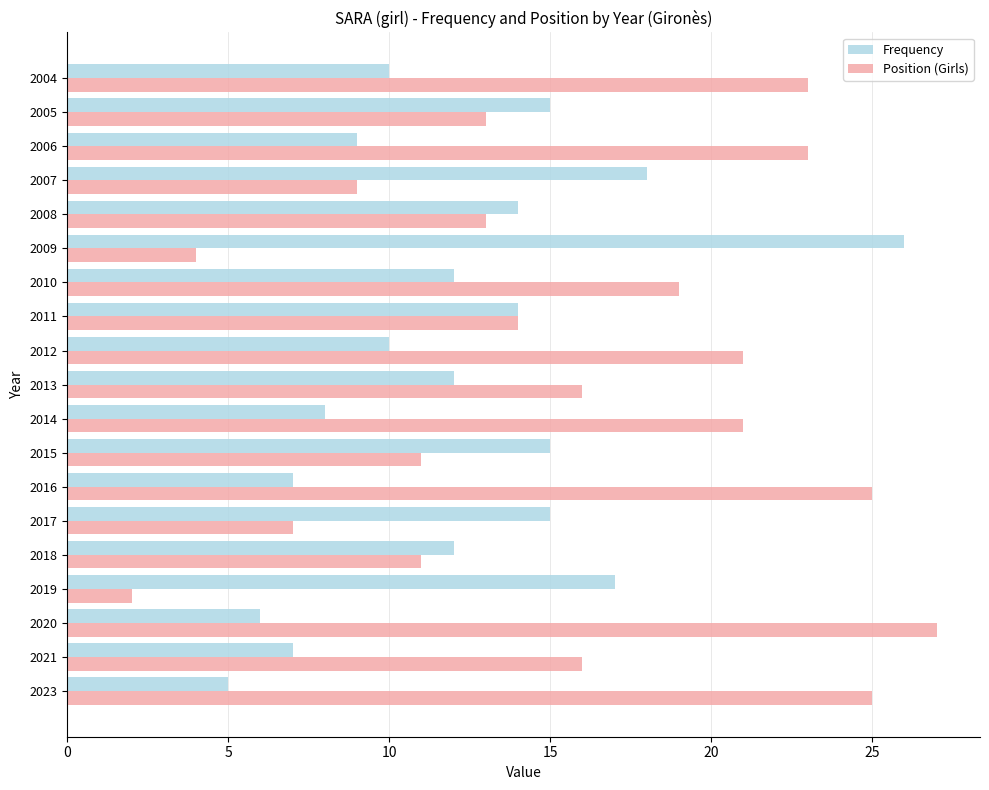

What is the difference between the maximum and second lowest values in the Frequency series?

20